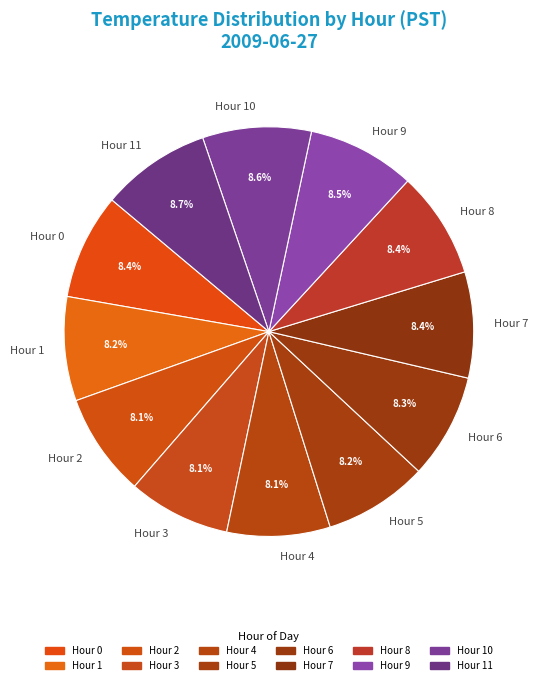

To the nearest percent, what percentage of the pie is Hour 0?

8%